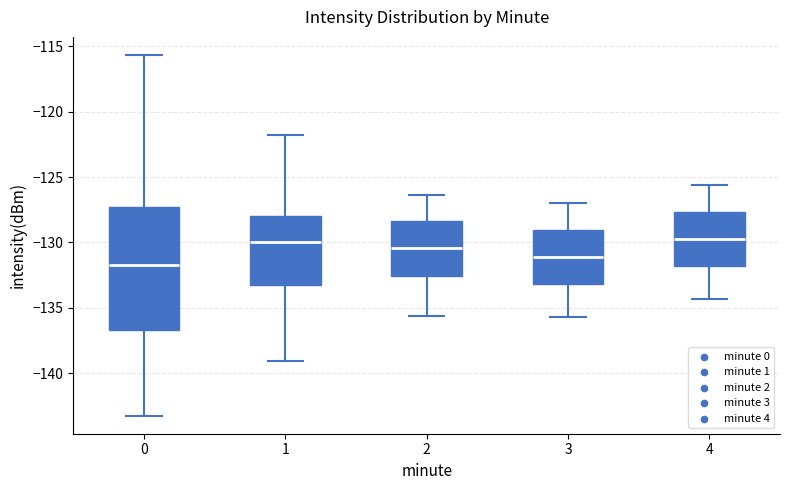

Which box is the tallest, from its lower edge to its upper edge?

0